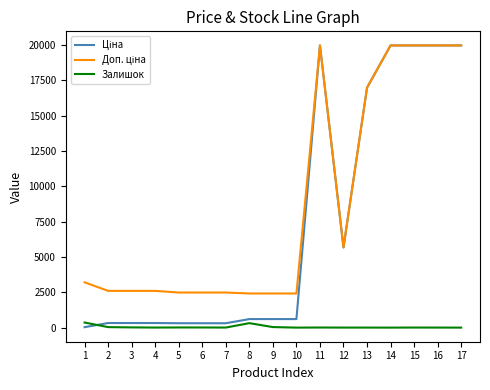

How many series are shown in this chart?

3